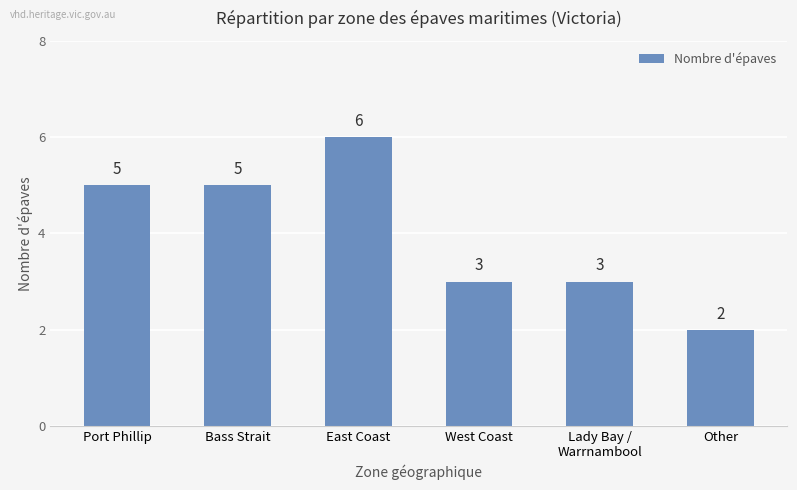

What position from the right is Other?

1